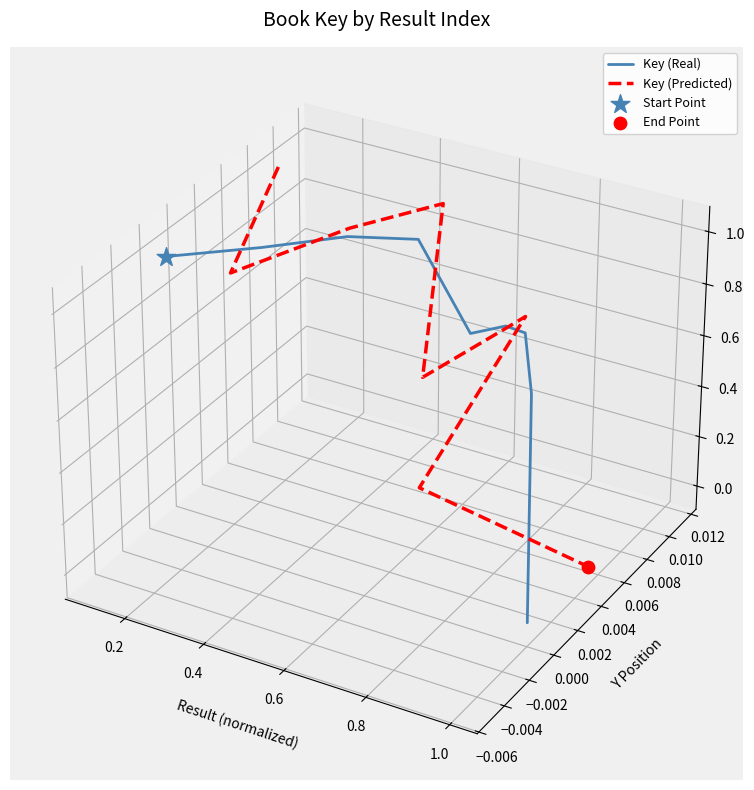

Which series has the largest total across all categories?

Key (Predicted)